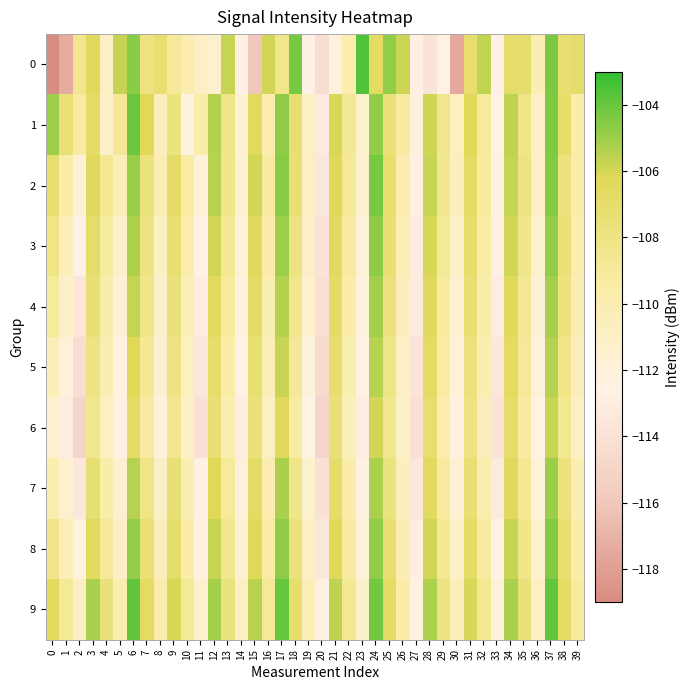

What is the spread (max minus min) of values at 22?

1.8